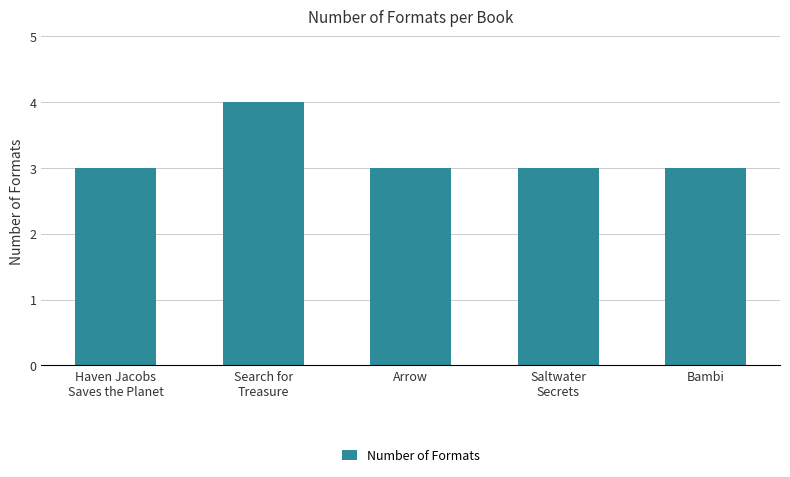

Which label corresponds to the largest value in the chart?

Search for
Treasure